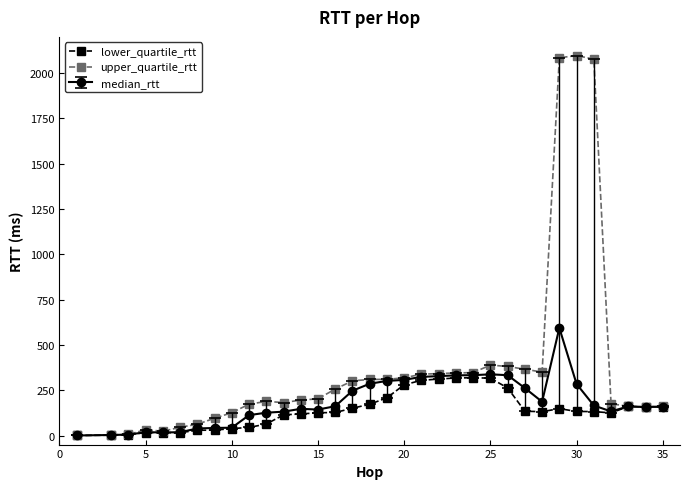

Which series has the largest total across all categories?

upper_quartile_rtt